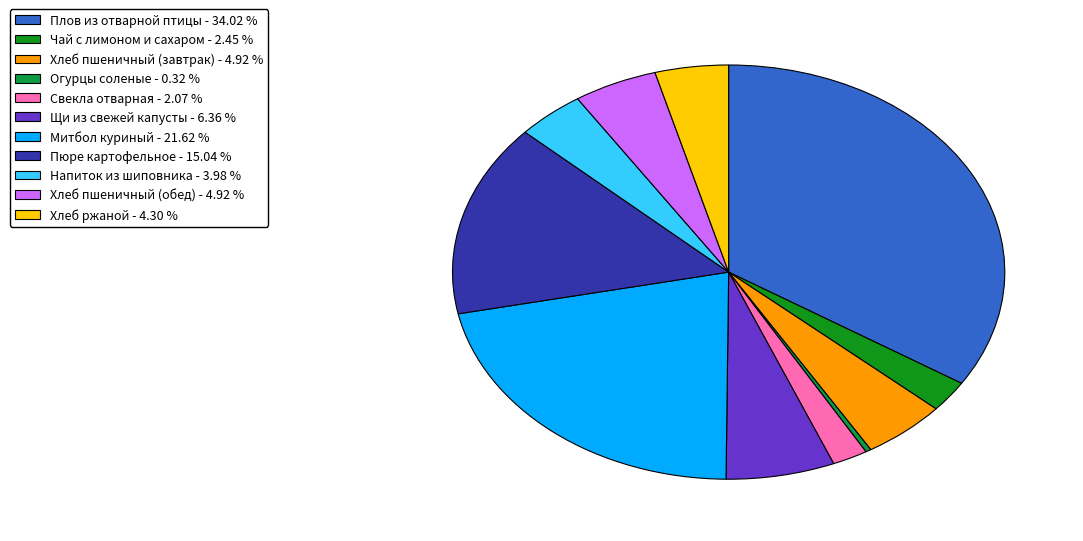

How many segments does this pie chart have?

11